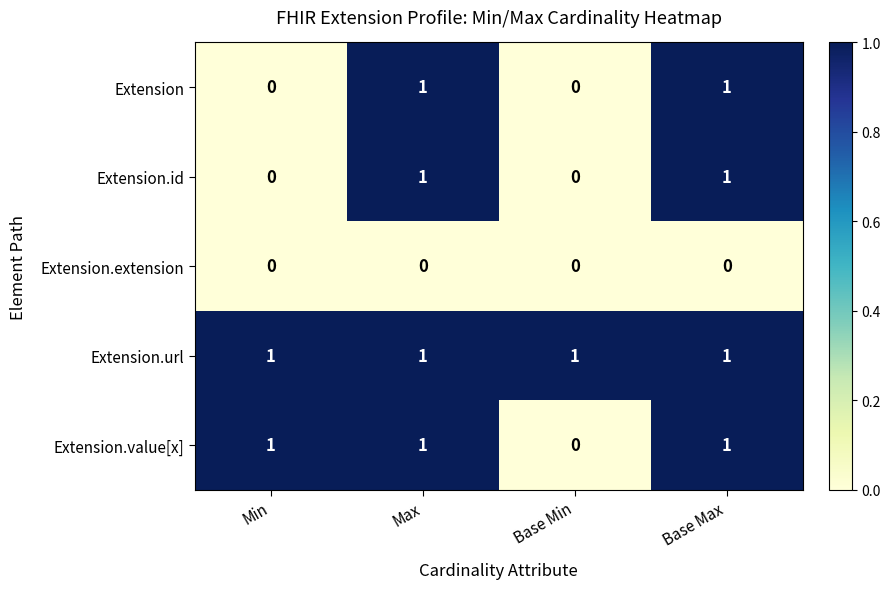

What is the maximum value shown in the chart?

1